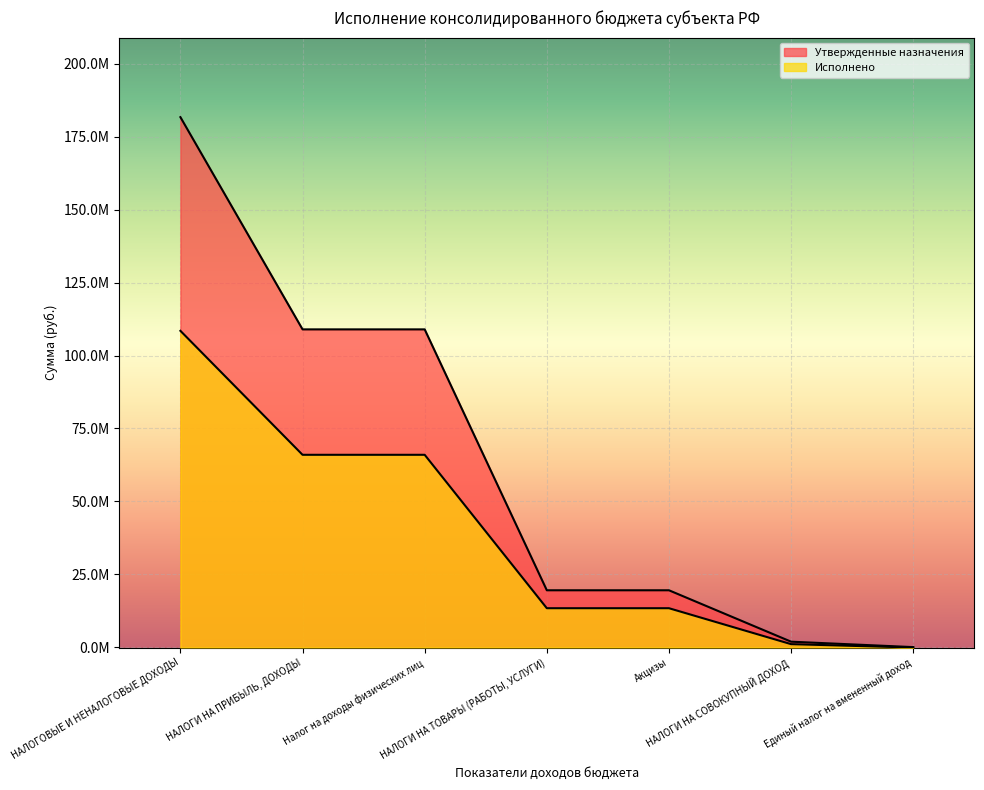

True or false: Утвержденные назначения and Исполнено intersect in this chart.

False